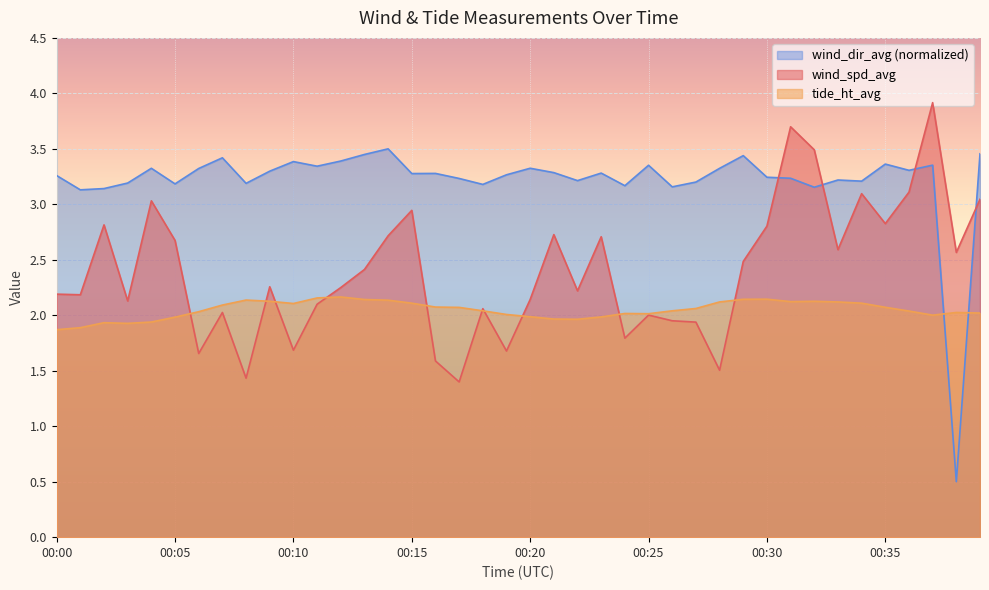

Is it true that wind_dir_avg equals 2.2 at 00:20?

False